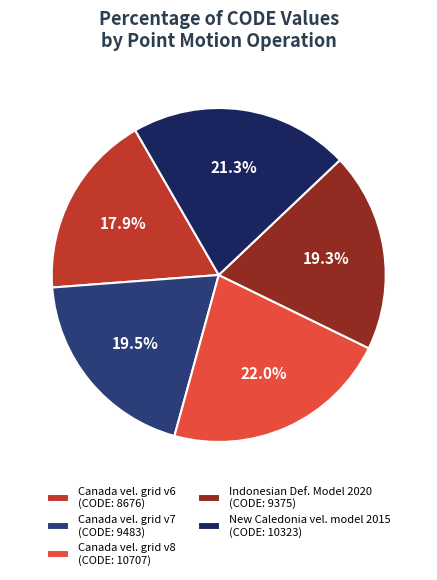

Is the sum of Canada vel. grid v6 (CODE: 8676) and Indonesian Def. Model 2020 (CODE: 9375) greater than half?

No